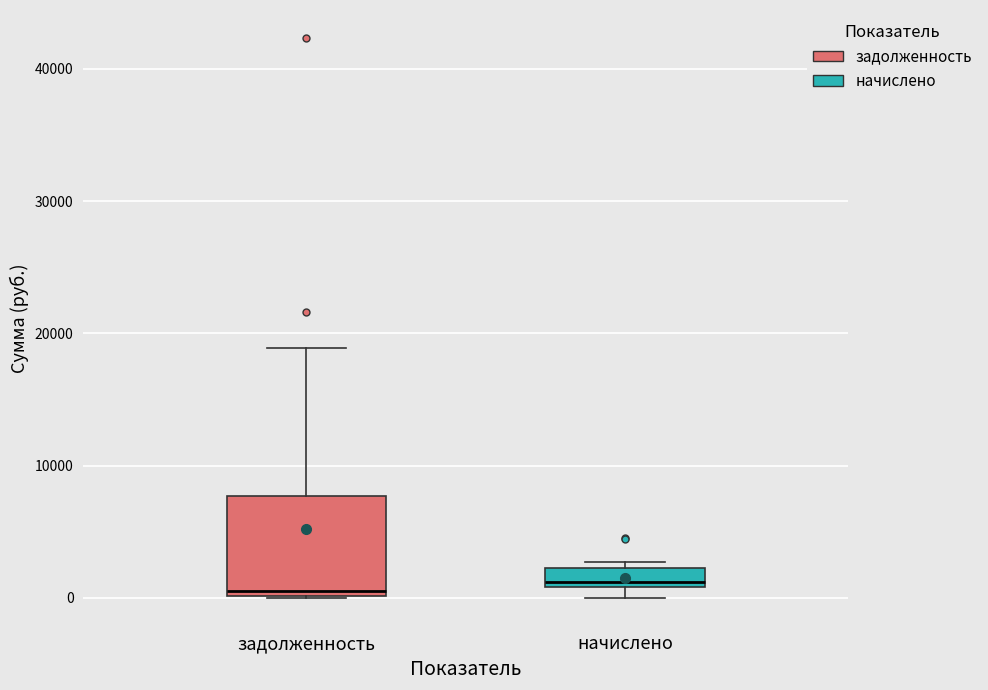

Where is the upper edge of the box for начислено on the y-axis? The values are not printed on the chart, so give them approximately, as read against the axis.

2000